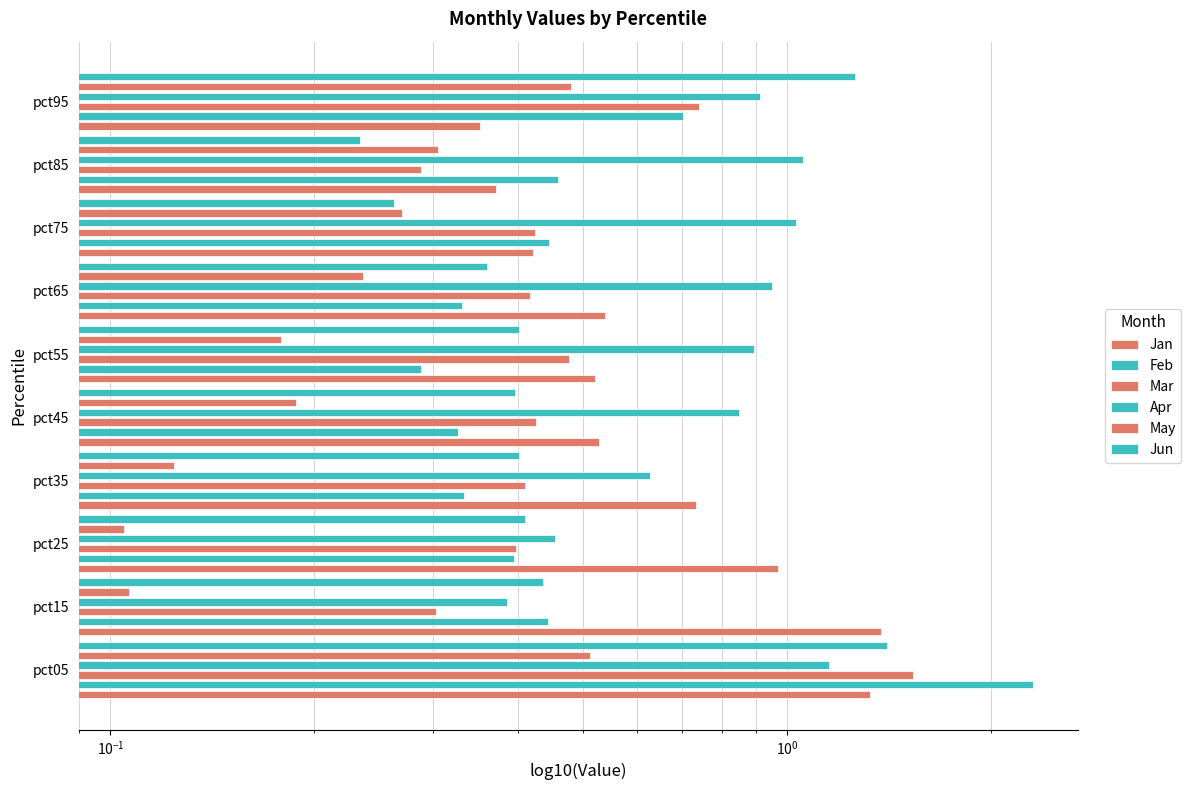

How many groups of bars are there?

10